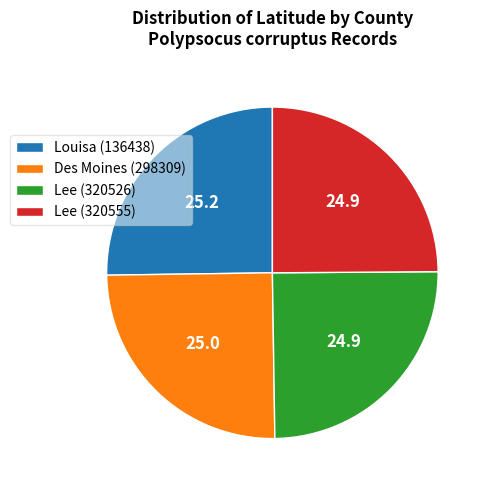

What is the ratio of the value at Louisa (136438) to the value at Des Moines (298309)?

1.0